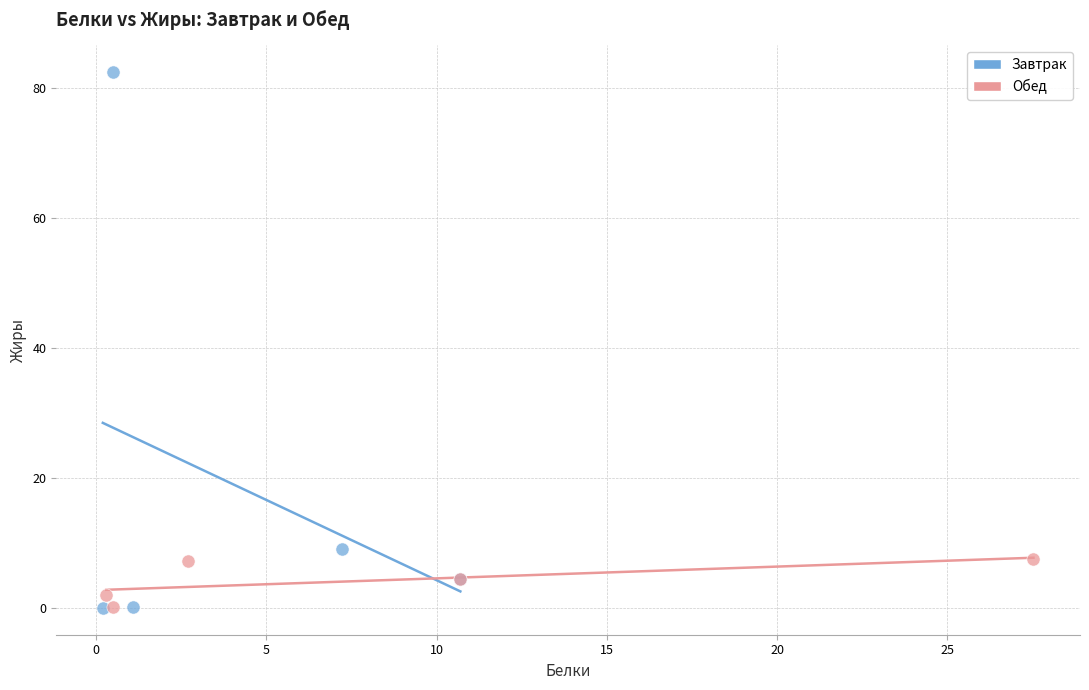

Which series has the widest spread of Y values?

Завтрак